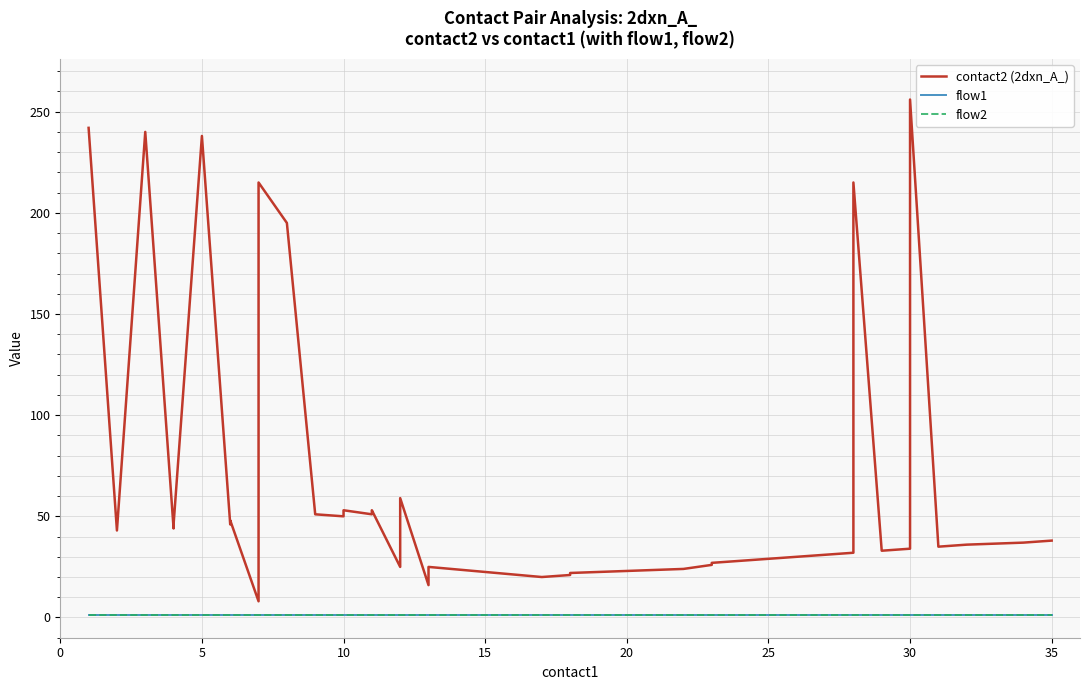

True or false: contact2 (2dxn_A_) and flow1 cross at least once.

False